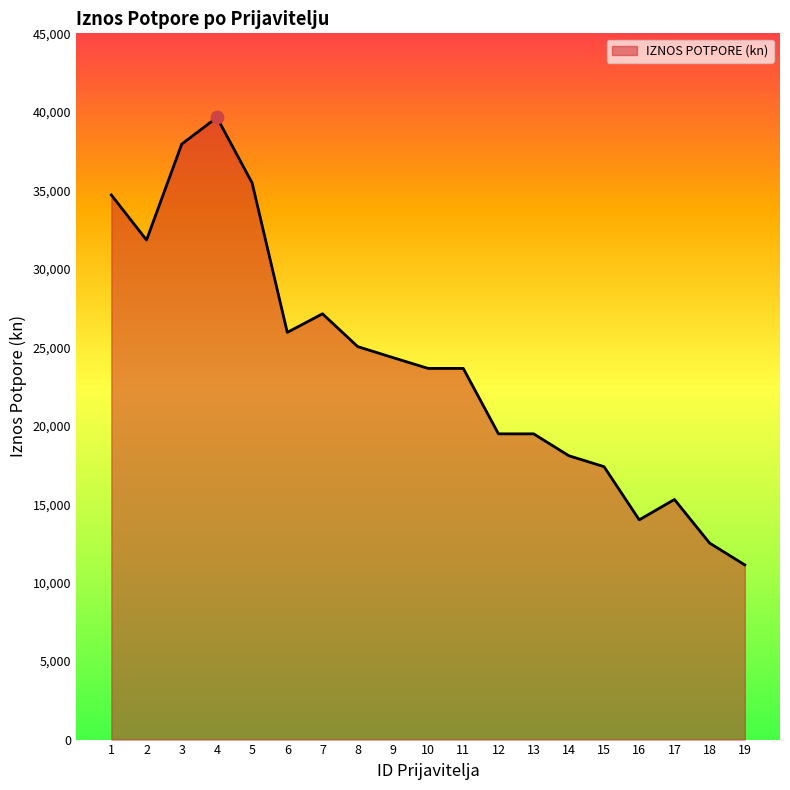

Approximately how many times larger is the value at 7 compared to 17?

1.8